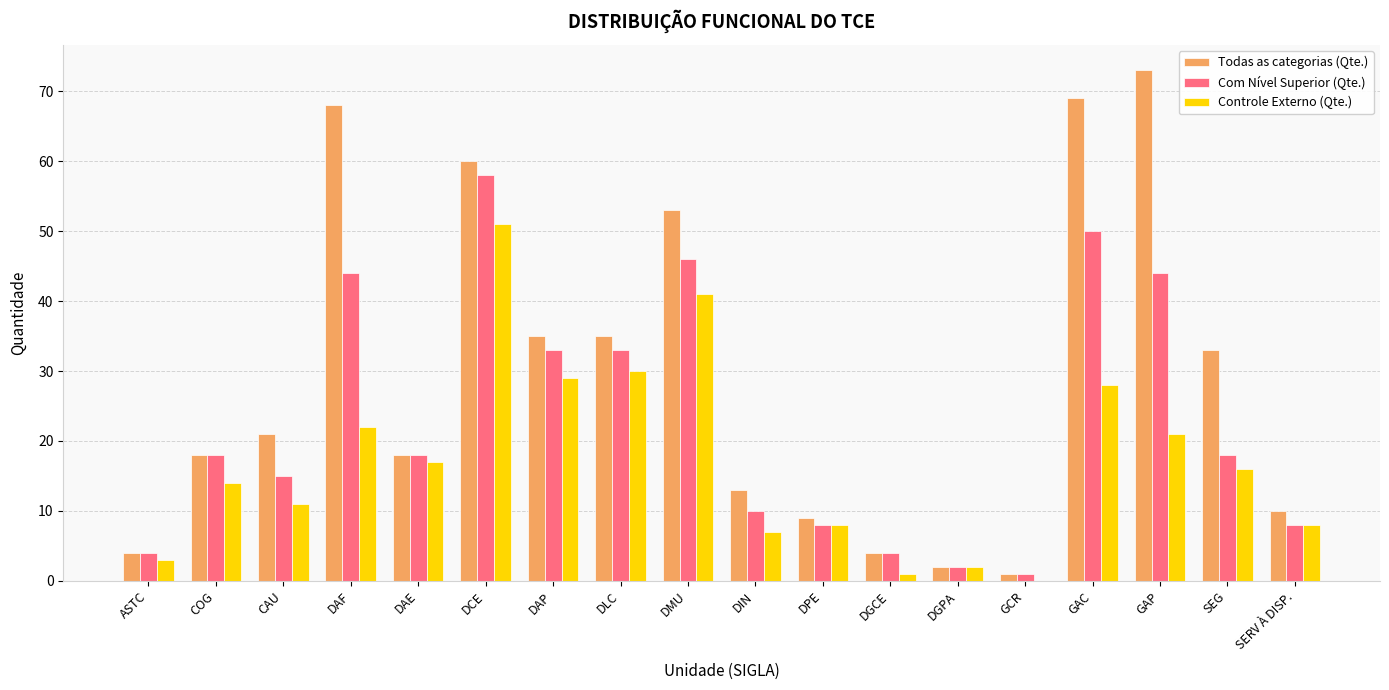

Which series changed the most between DAE and DAP?

Todas as categorias (Qte.)